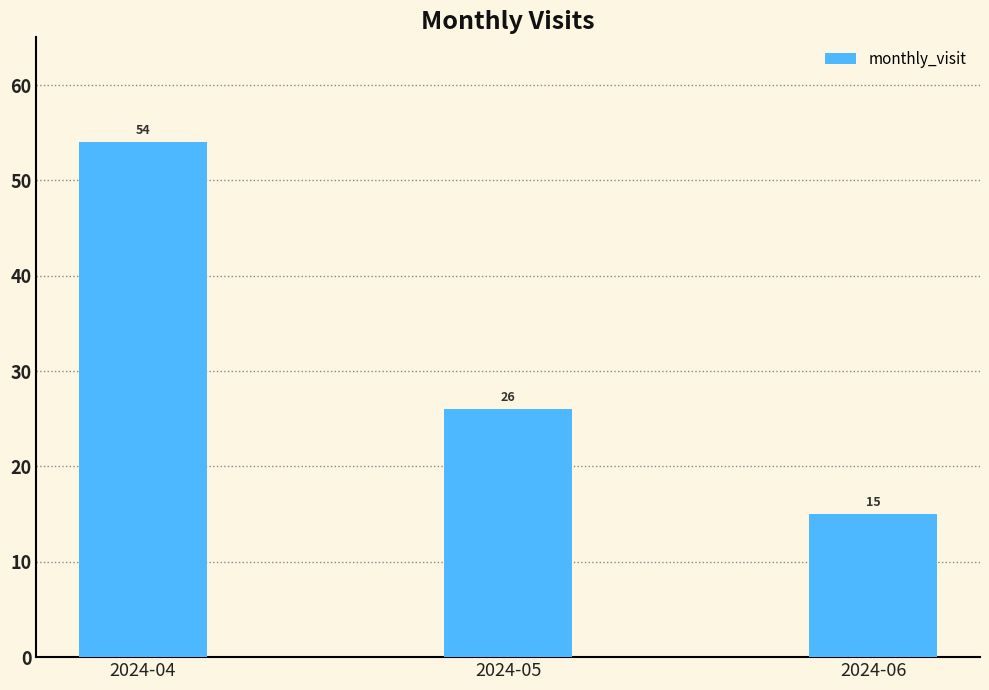

List the labels in order of value, largest first.

2024-04, 2024-05, 2024-06